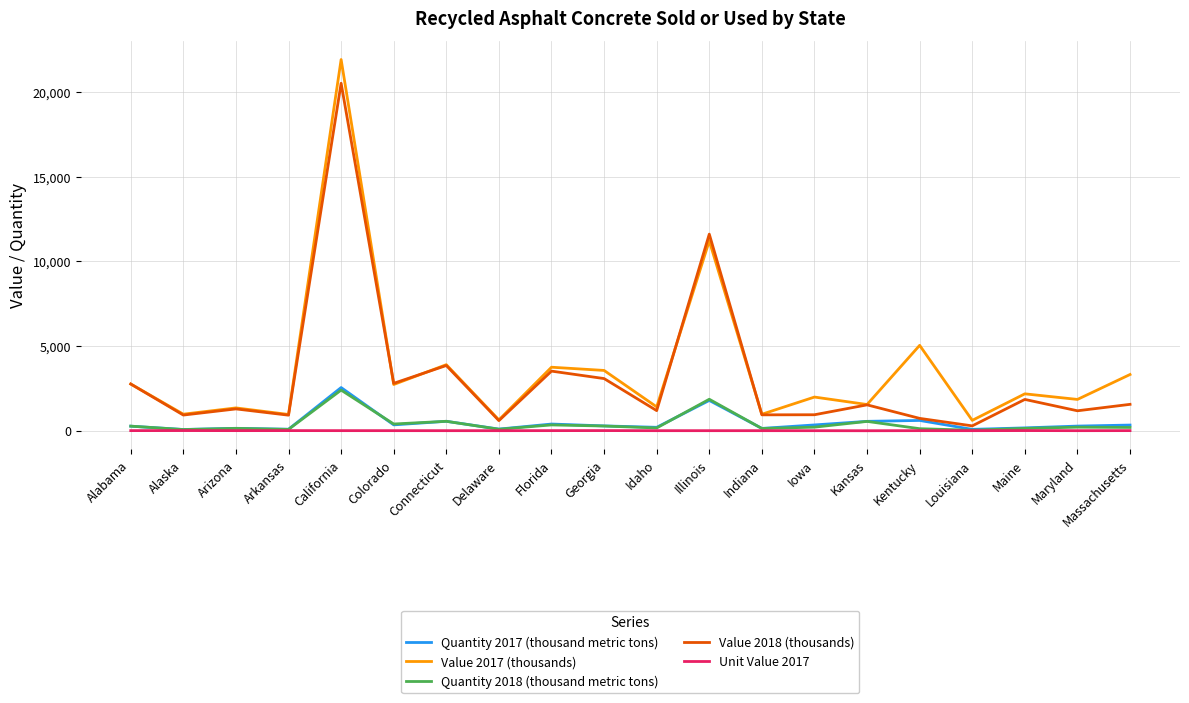

At which label does Quantity 2018 (thousand metric tons) reach its peak?

California